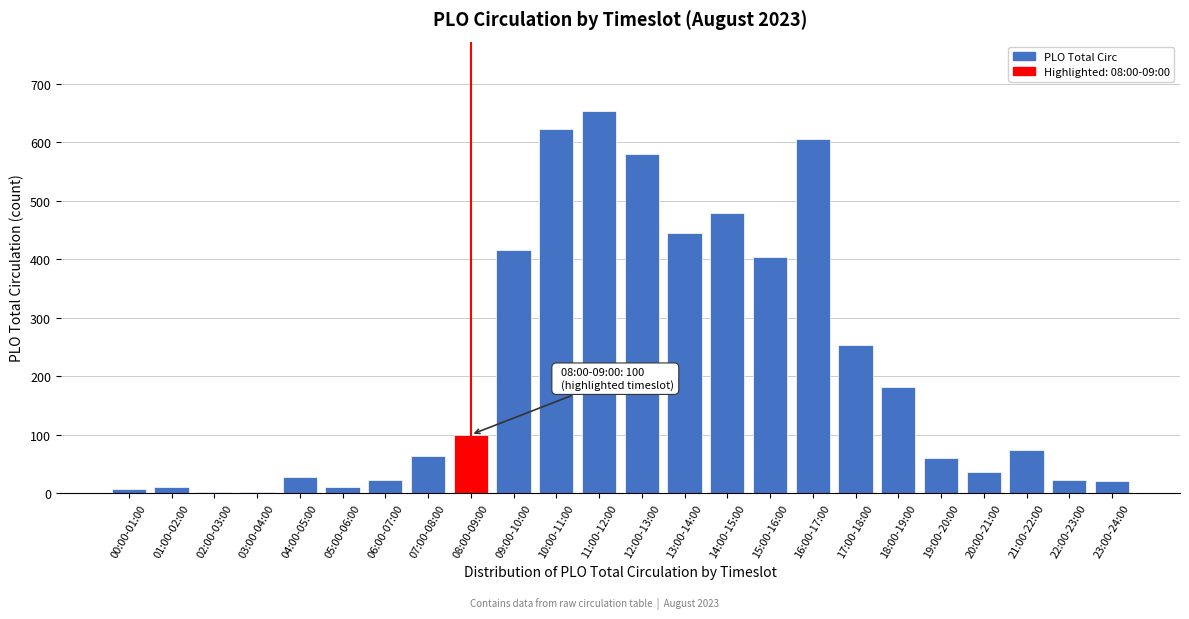

What is the sum of all values?

5096